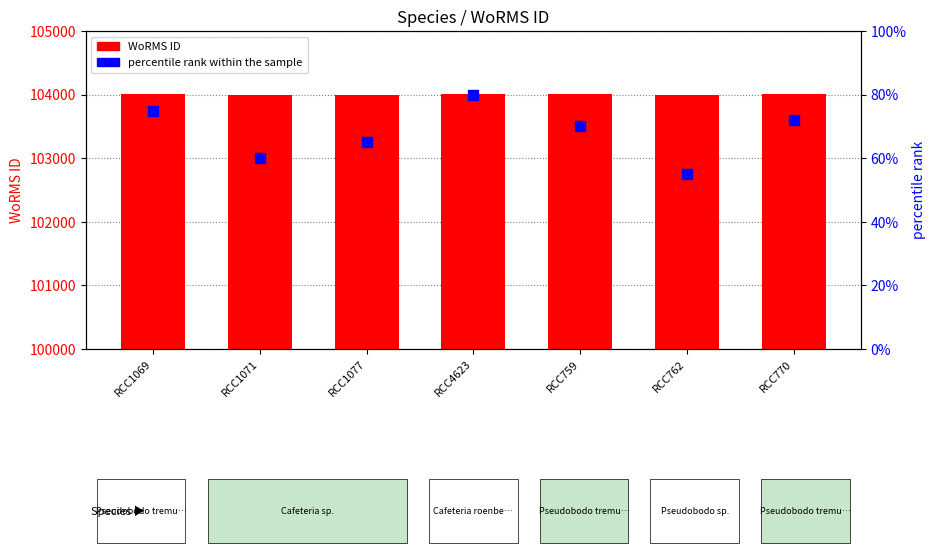

Is the value of WoRMS ID at RCC1071 greater than the value of percentile rank within the sample at RCC762?

Yes